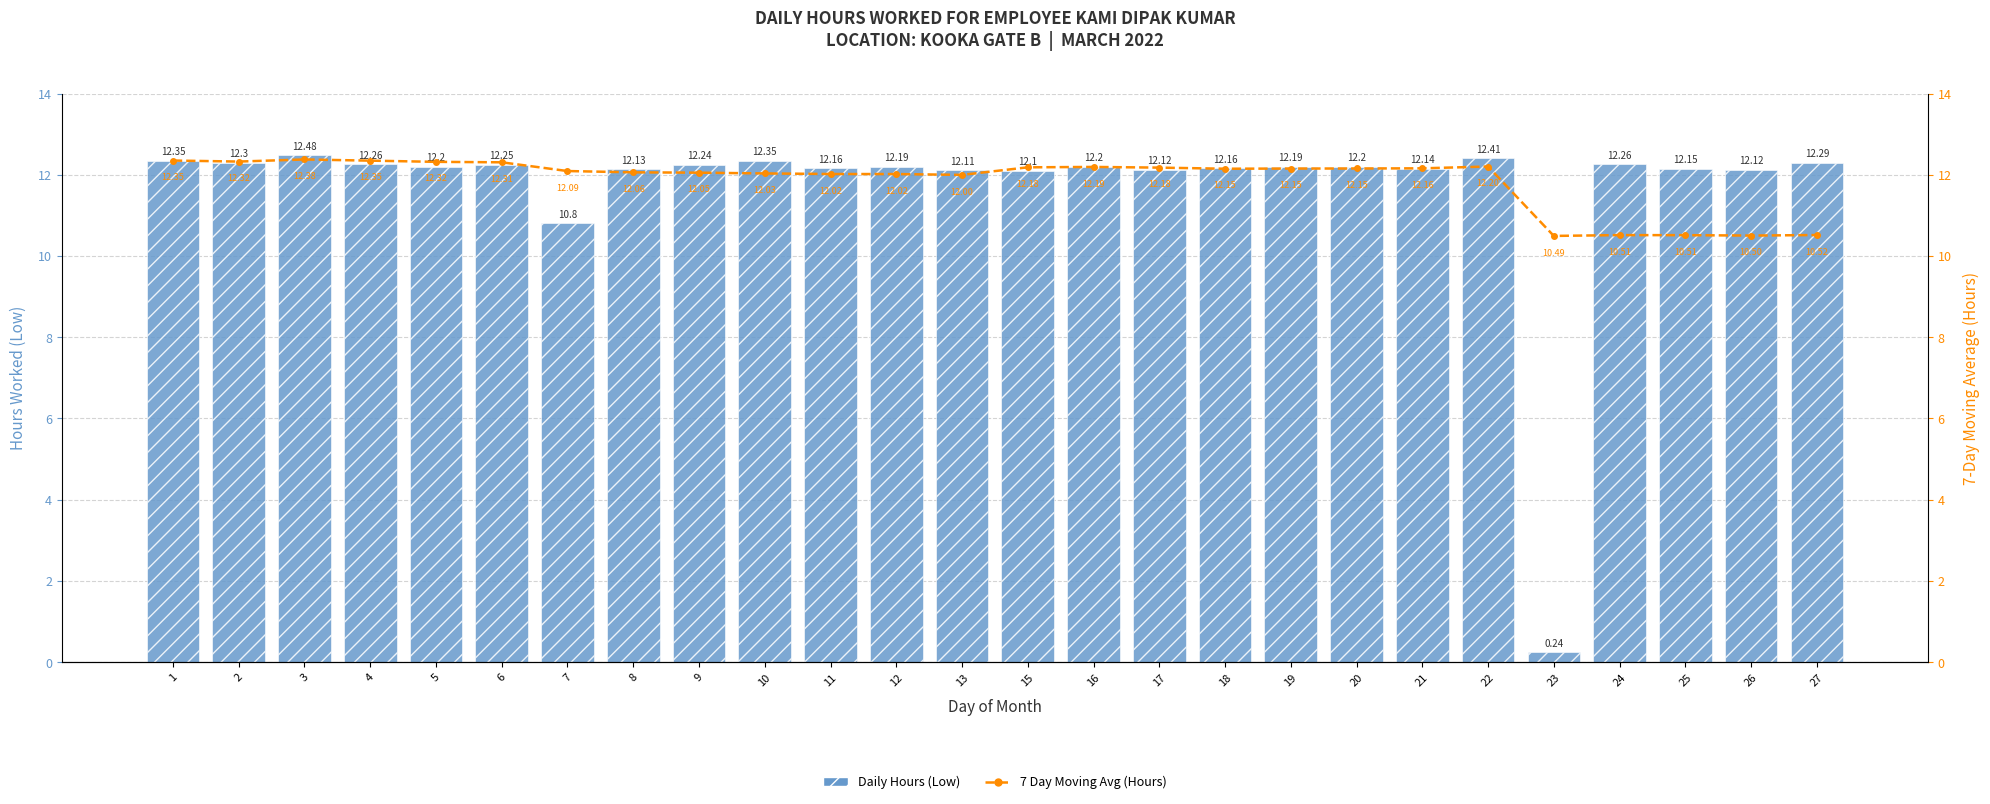

Count the number of categories in the chart.

26